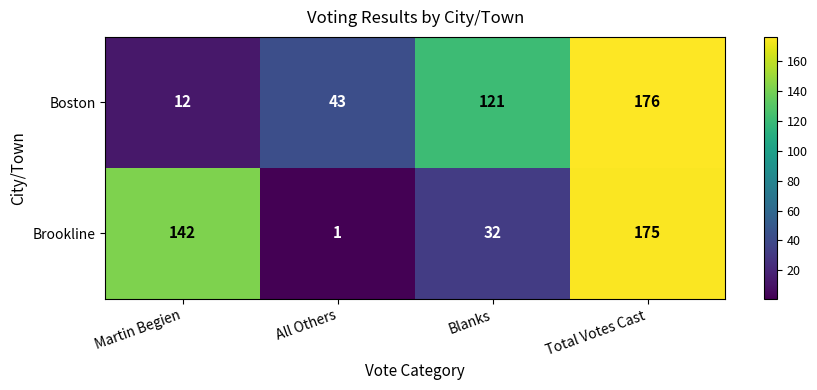

Which category has the highest value in the Brookline series?

Total Votes Cast